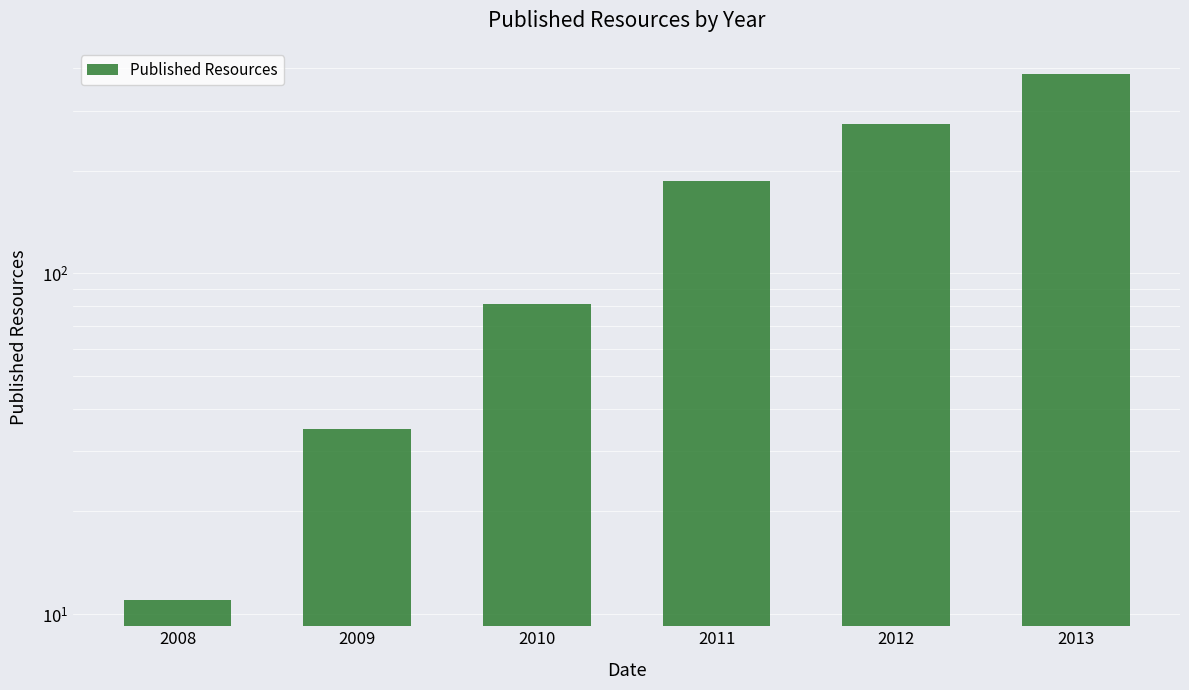

What is the difference between the maximum and minimum values?

373